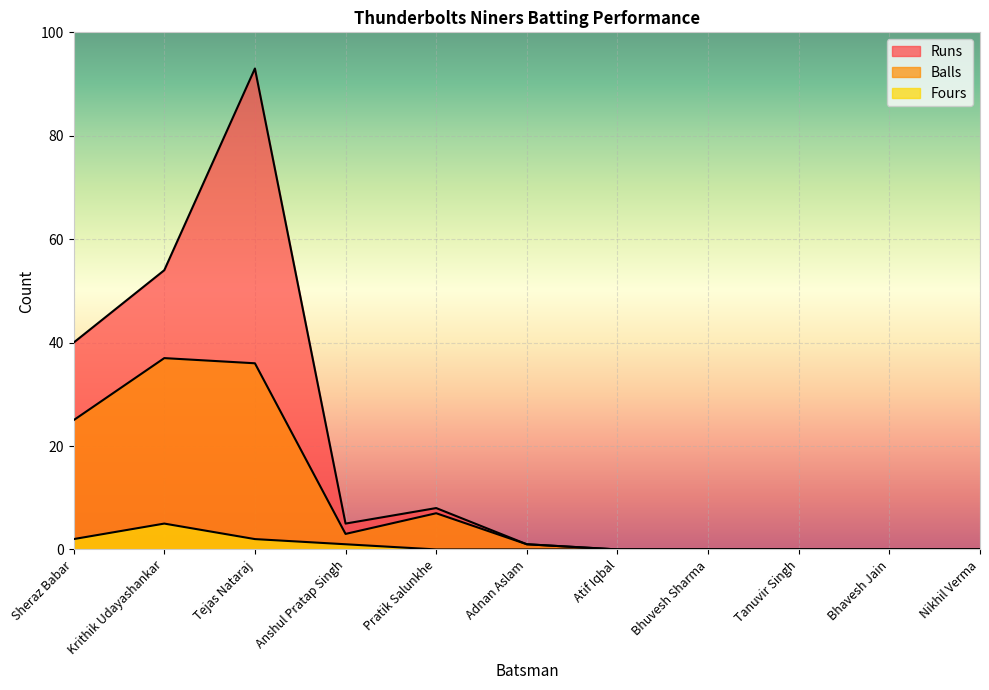

At how many categories does at least one series exceed 92?

1